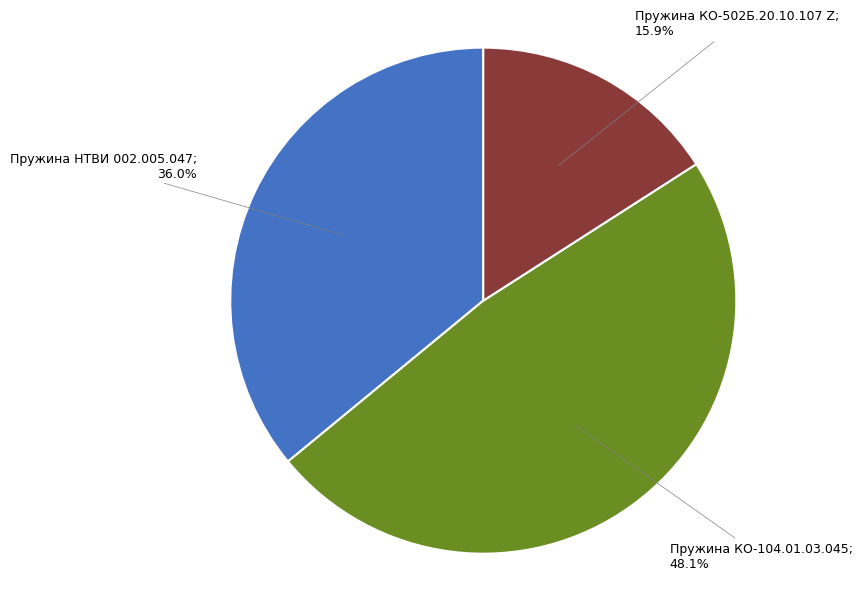

Is there a majority slice in this chart?

No